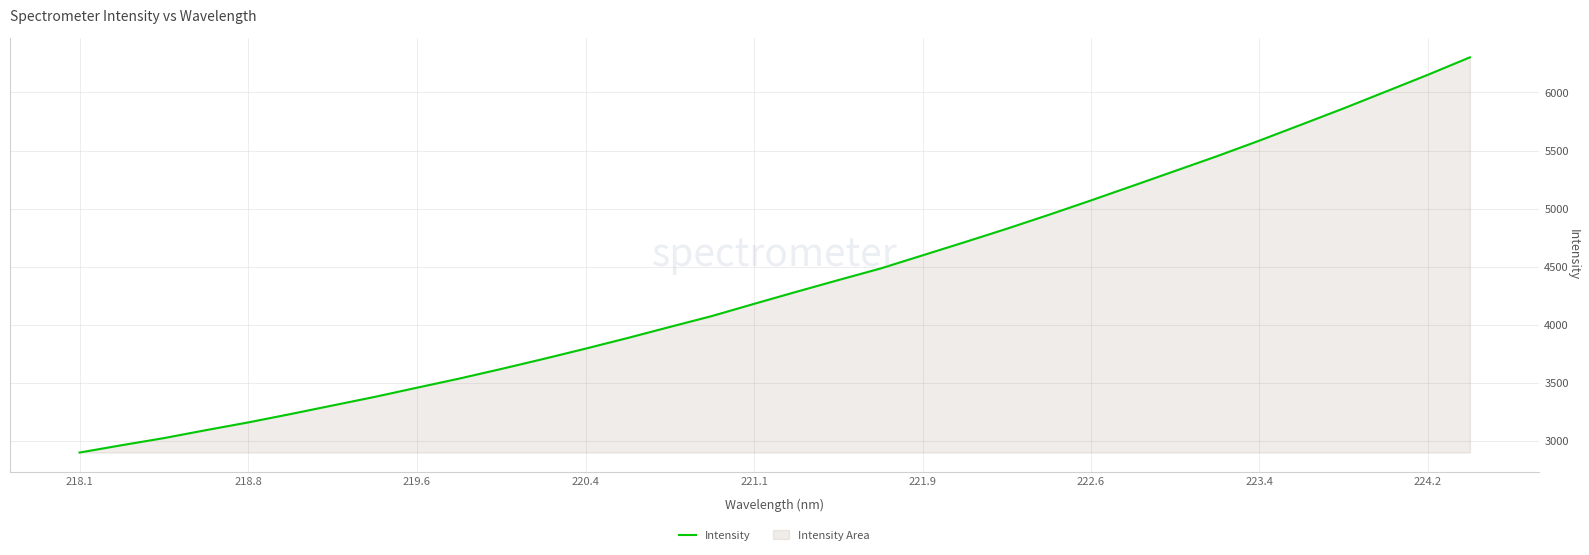

The chart shows a value of 4597.5 at 221.9. True or false?

True